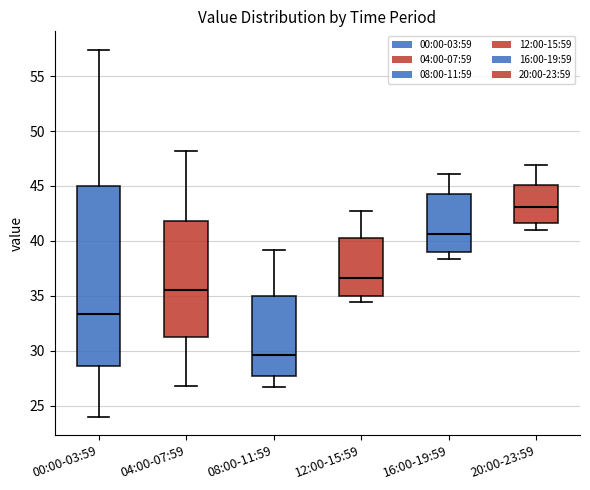

Where does the median line of the box for 16:00-19:59 sit on the y-axis? The values are not printed on the chart, so give them approximately, as read against the axis.

40.5